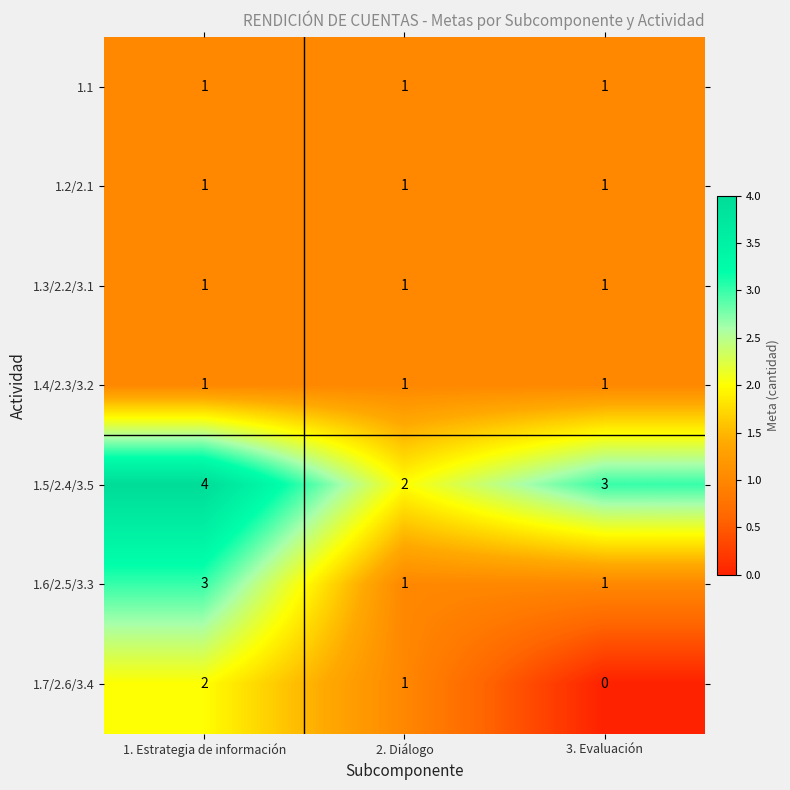

Reading left to right, list all the values displayed in this chart.

1.1: 1	1	1
1.2/2.1: 1	1	1
1.3/2.2/3.1: 1	1	1
1.4/2.3/3.2: 1	1	1
1.5/2.4/3.5: 4	2	3
1.6/2.5/3.3: 3	1	1
1.7/2.6/3.4: 2	1	0